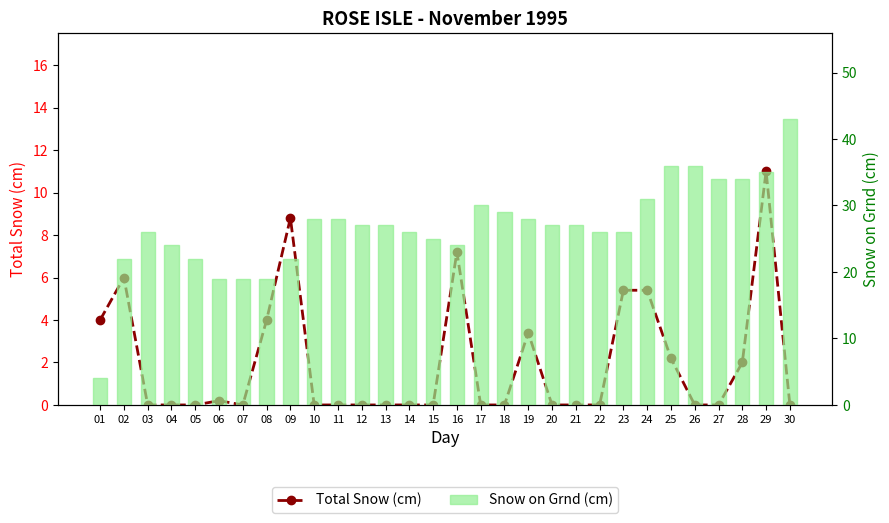

Which series has the largest total across all categories?

Snow on Grnd (cm)